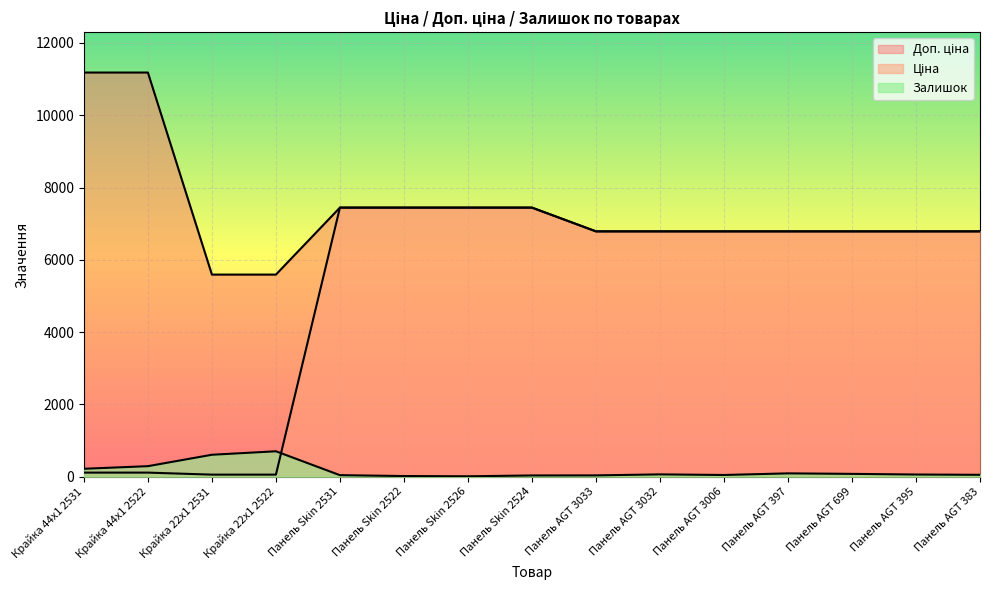

Which series ends up on top after the final intersection of Залишок and Ціна?

Ціна